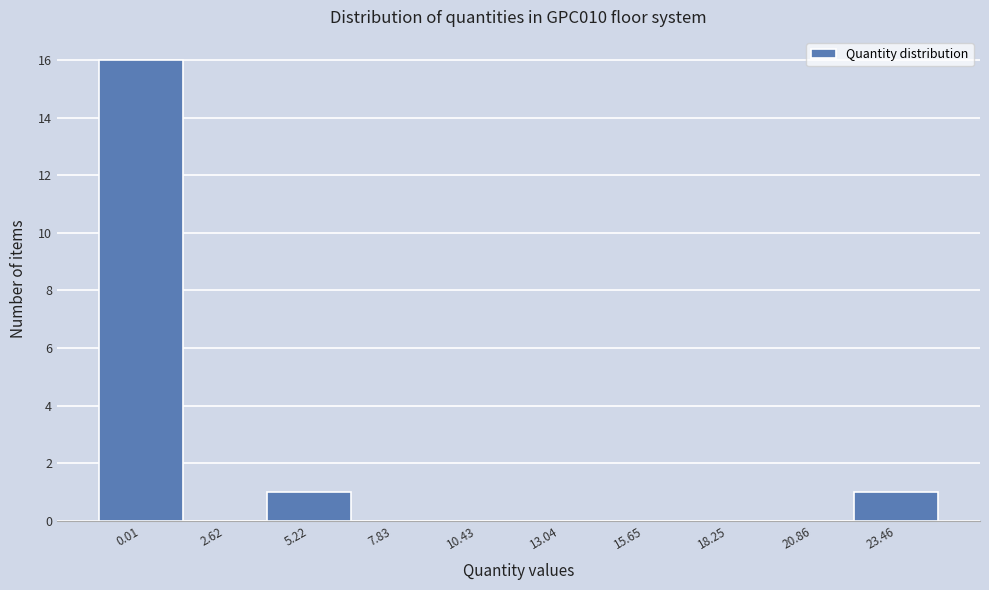

Reading right to left, transcribe all the data shown in this chart.

23.46=1	20.86=0	18.25=0	15.65=0	13.04=0	10.43=0	7.83=0	5.22=1	2.62=0	0.01=16